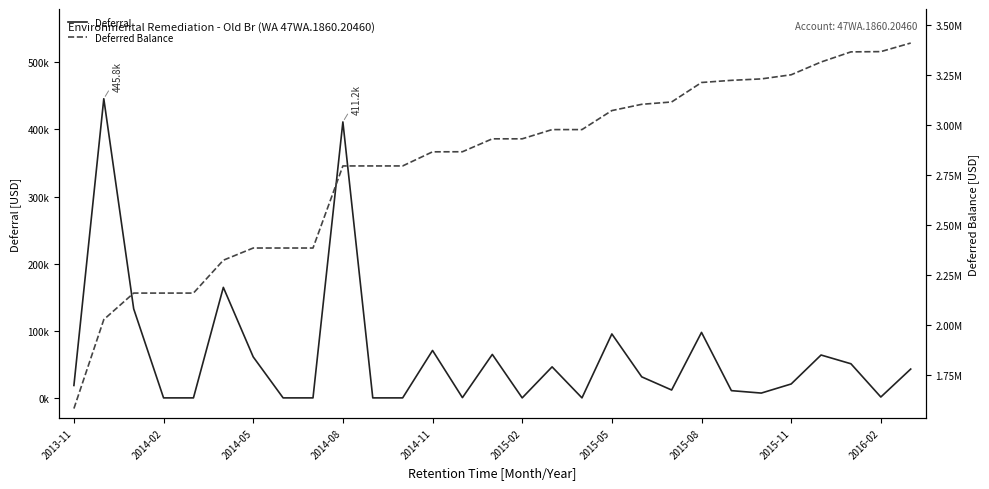

Does the chart have visible grid lines?

No